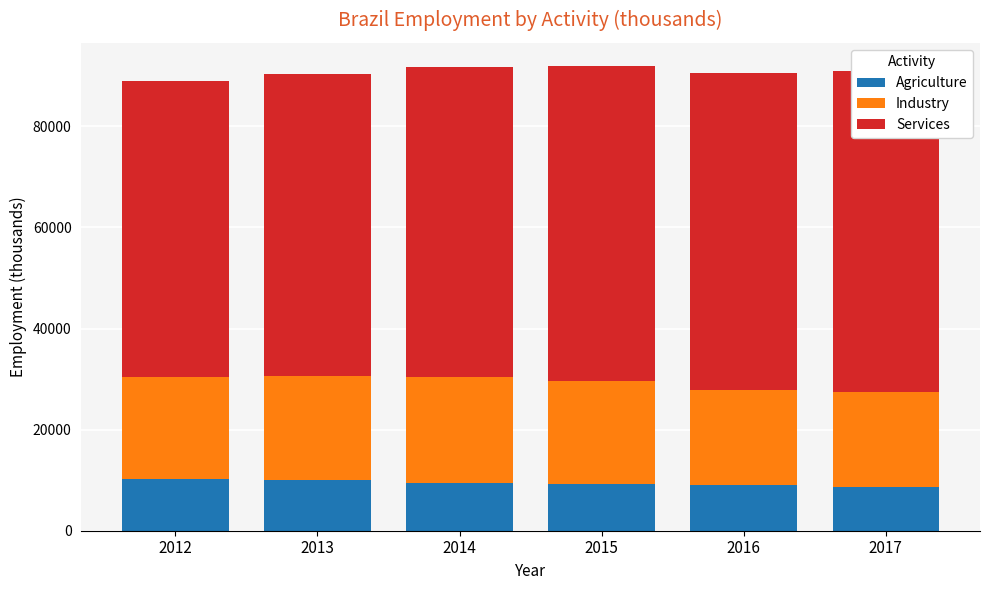

Is the value of Industry at 2013 greater than the value of Services at 2015?

No